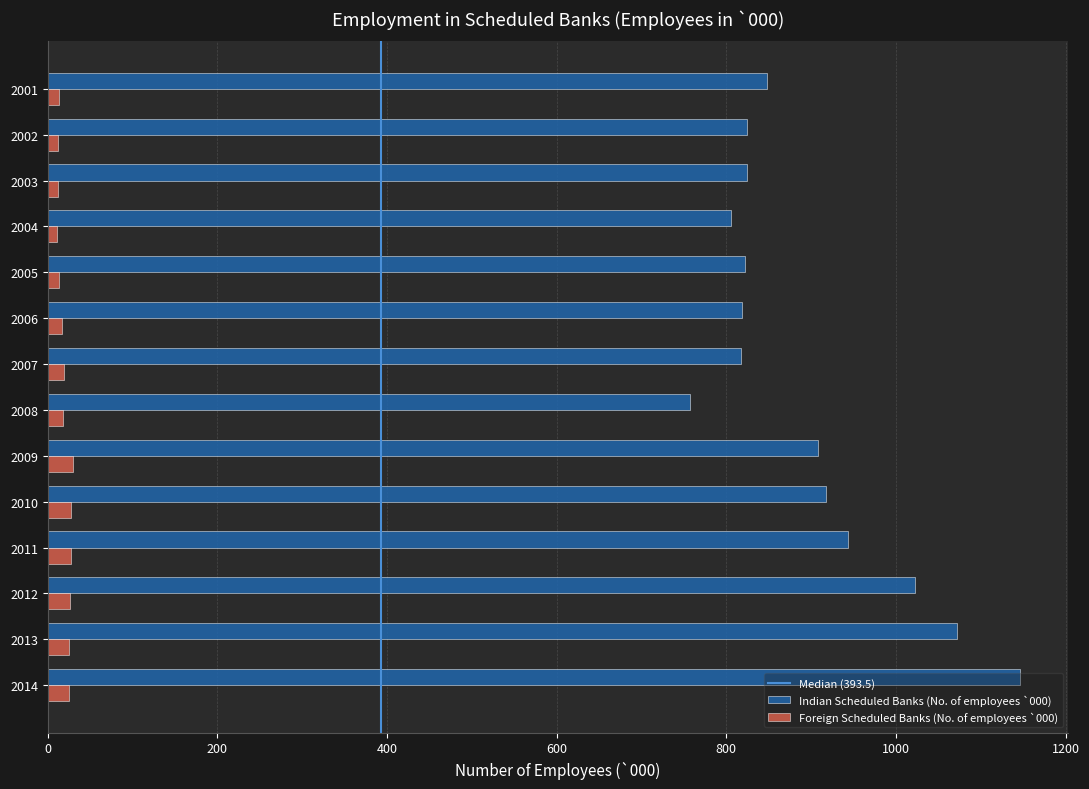

What is the difference between the second highest and minimum values in the Indian Scheduled Banks (No. of employees `000) series?

314.6